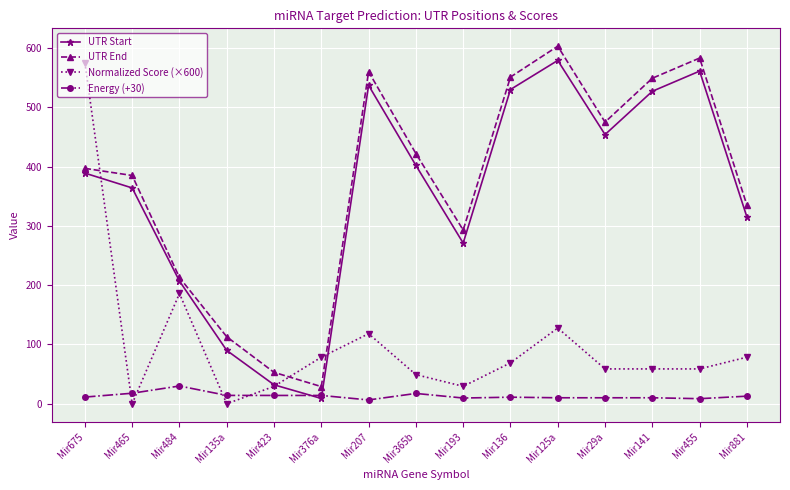

Which category has the highest value in the Normalized Score (×600) series?

Mir675